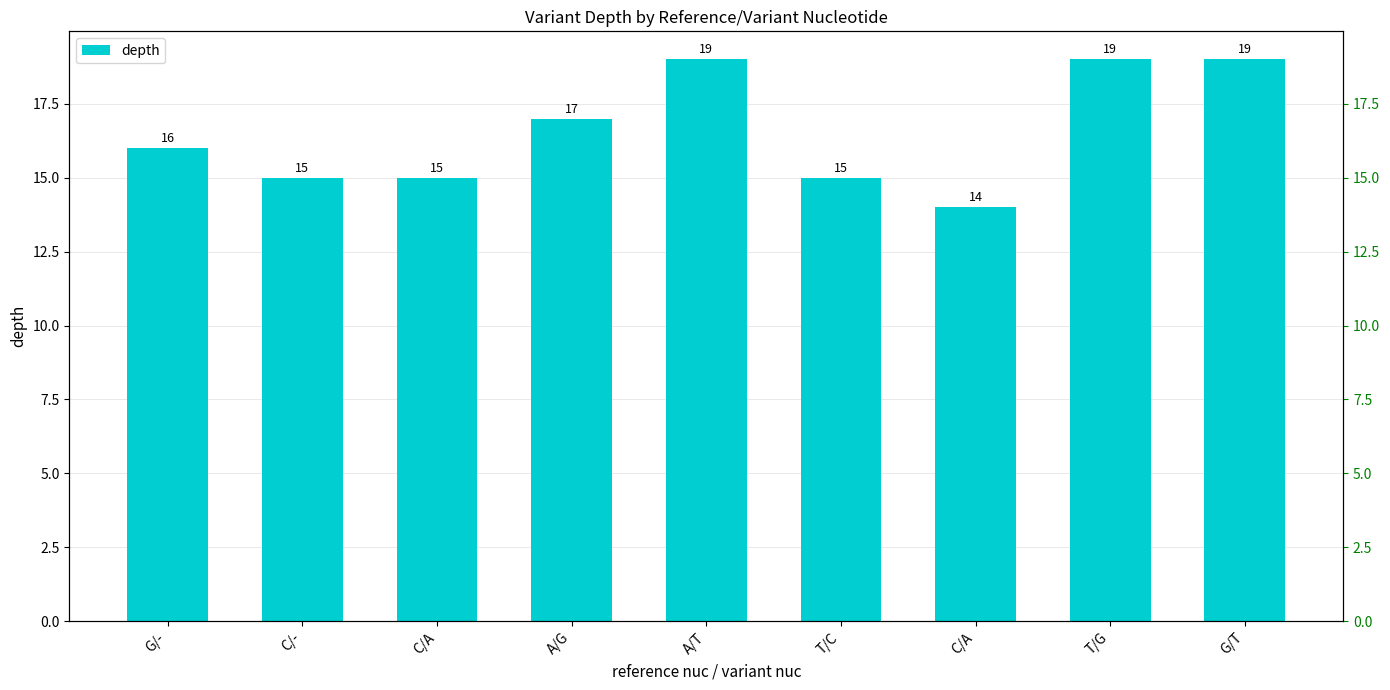

What is the label of the 6th bar from the left?

T/C